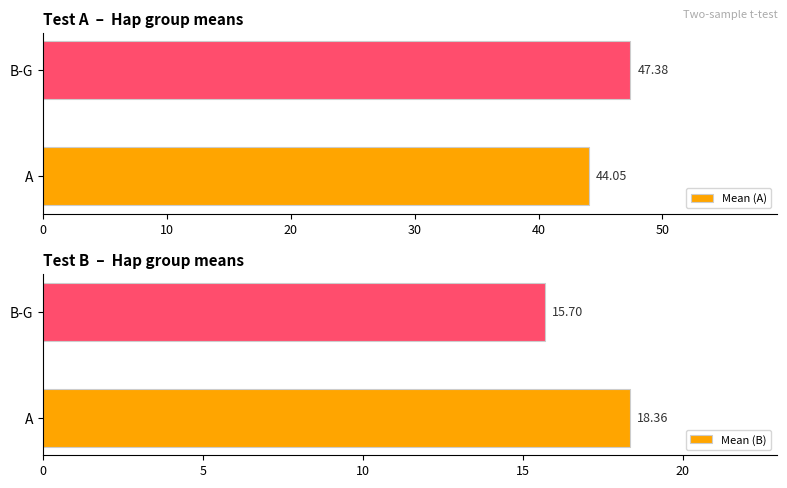

Does the chart contain any negative values?

No